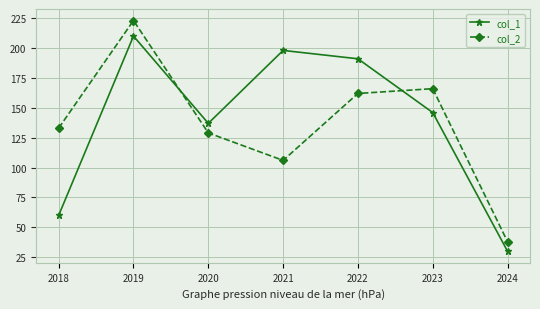

Which series has the largest total across all categories?

col_1